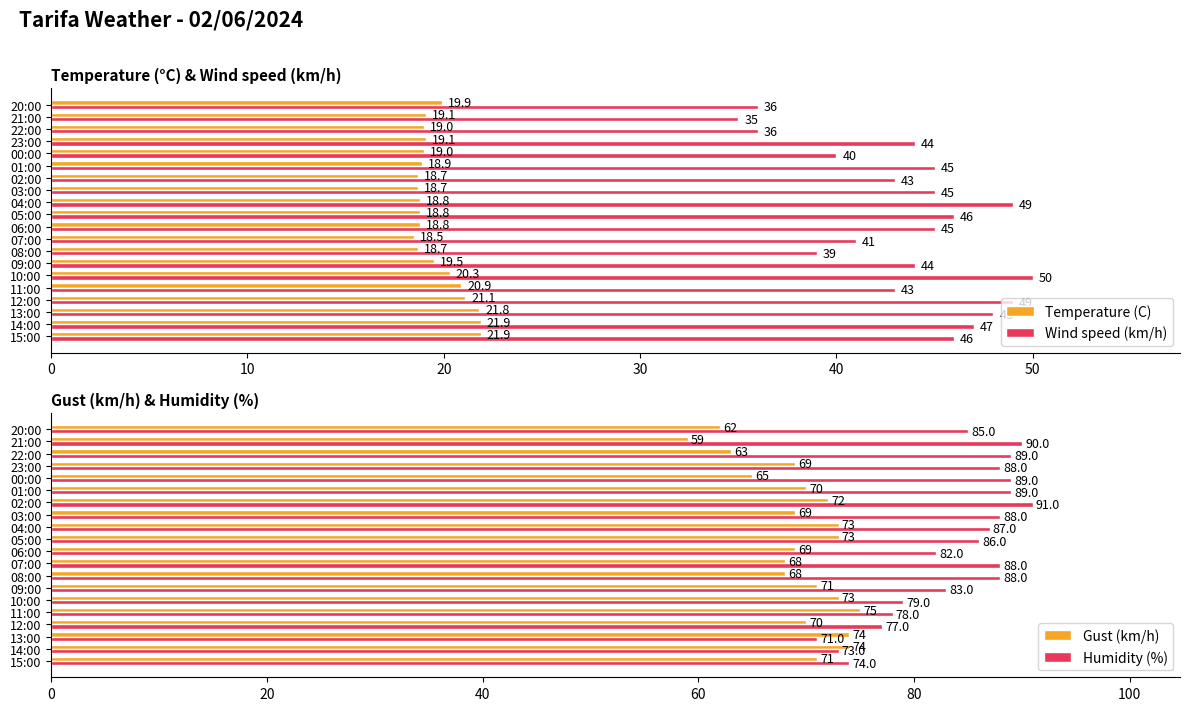

Is the value of Temperature (C) at 01:00 greater than the value of Wind speed (km/h) at 10:00?

No